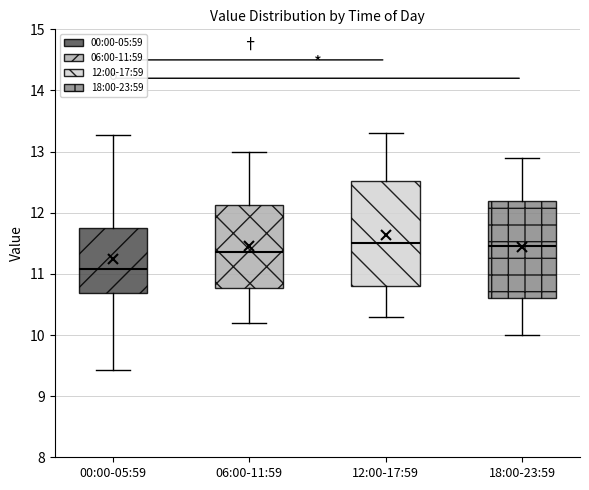

Which box has the lowest median line?

00:00-05:59